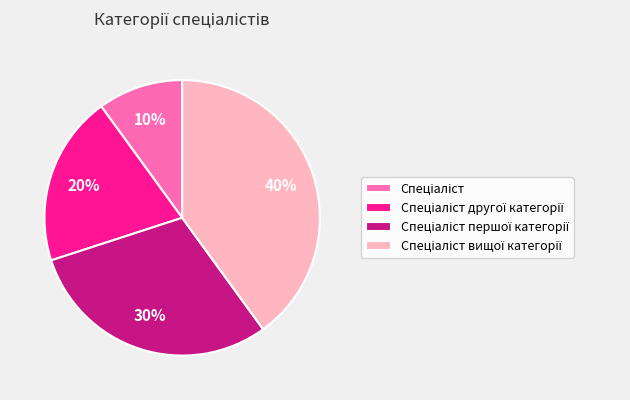

How many slices are in this pie chart?

4